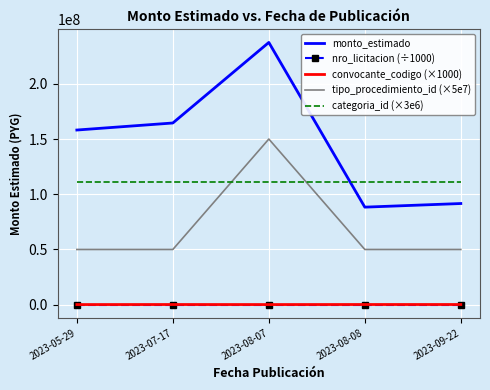

True or false: convocante_codigo (×1000) and tipo_procedimiento_id (×5e7) intersect in this chart.

False